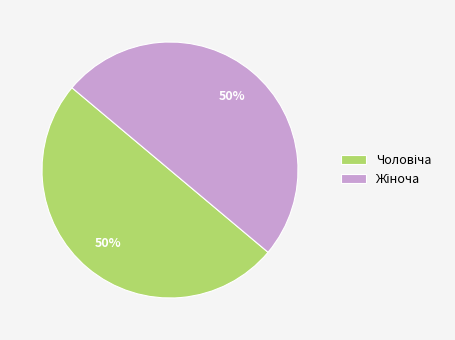

To the nearest percent, what is the average slice percentage?

50%